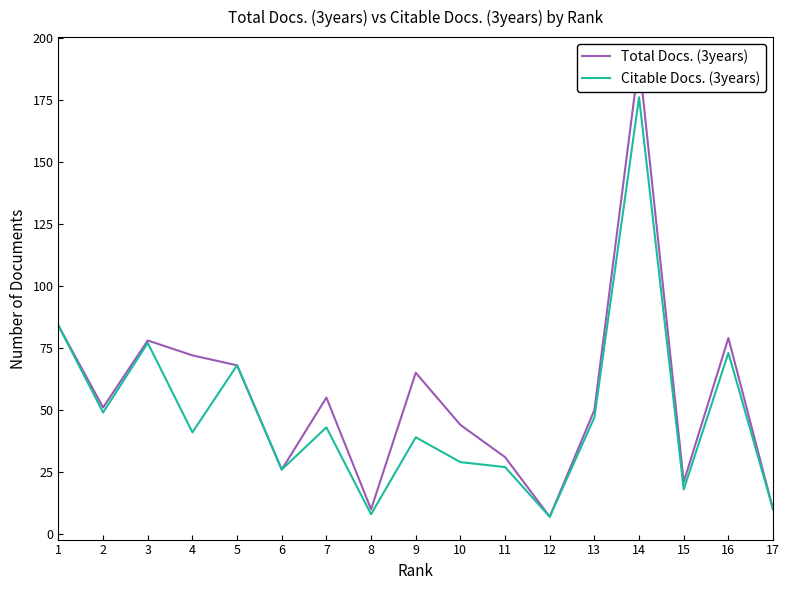

Reading left to right, what are all the values shown in this chart?

Total Docs. (3years): 84	51	78	72	68	26	55	10	65	44	31	7	50	191	21	79	10
Citable Docs. (3years): 84	49	77	41	68	26	43	8	39	29	27	7	47	176	18	73	10